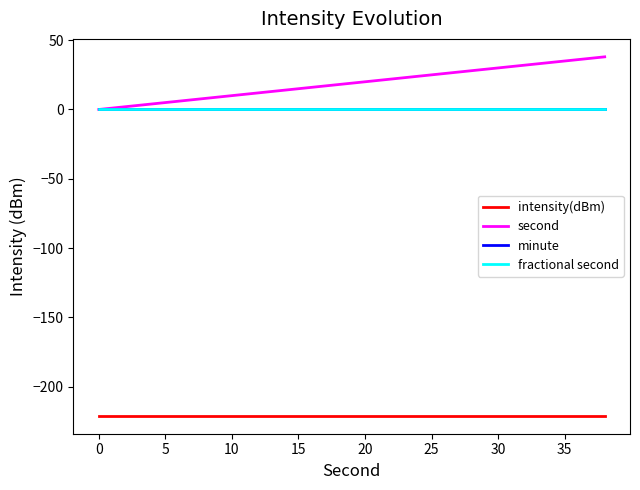

Is this an area chart (filled region under the line)?

No